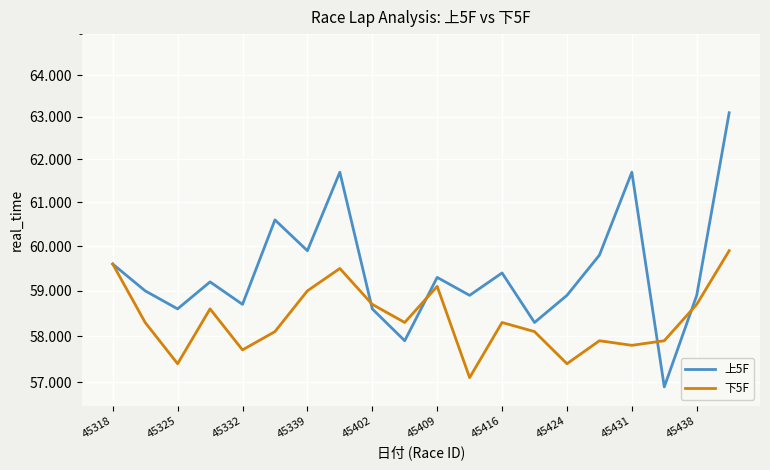

What value does the 上5F series have at 11?

58.9